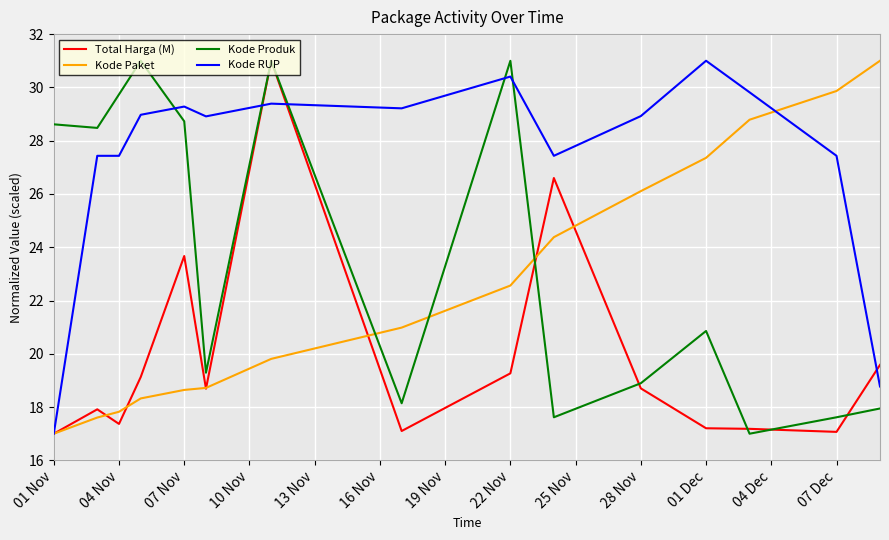

What is the greatest value displayed?

31.0